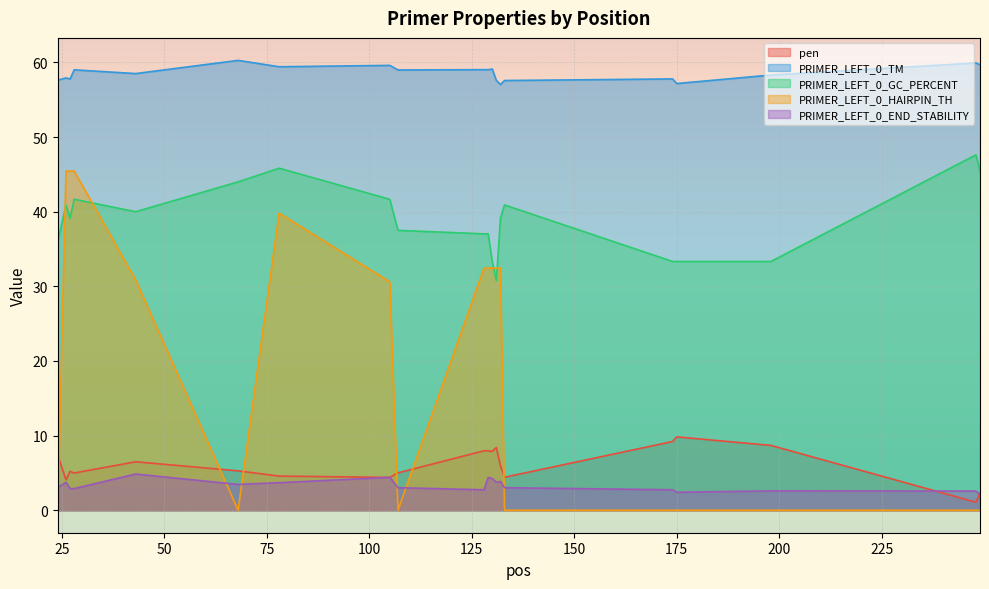

What are all the series names shown in the legend?

pen, PRIMER_LEFT_0_TM, PRIMER_LEFT_0_GC_PERCENT, PRIMER_LEFT_0_HAIRPIN_TH, PRIMER_LEFT_0_END_STABILITY